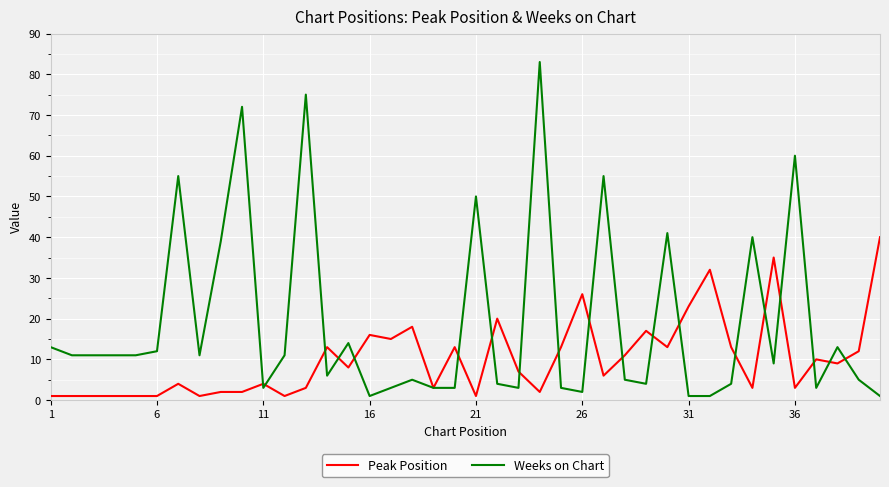

What are all the series names shown in the legend?

Peak Position, Weeks on Chart